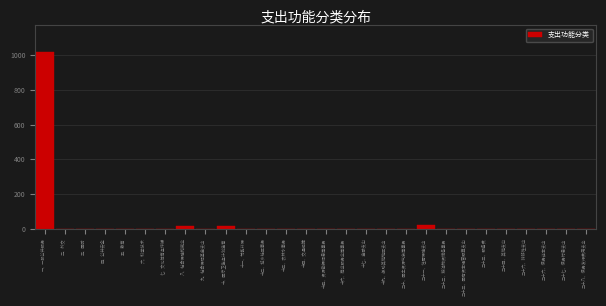

What is the sum of all values?

1070.5